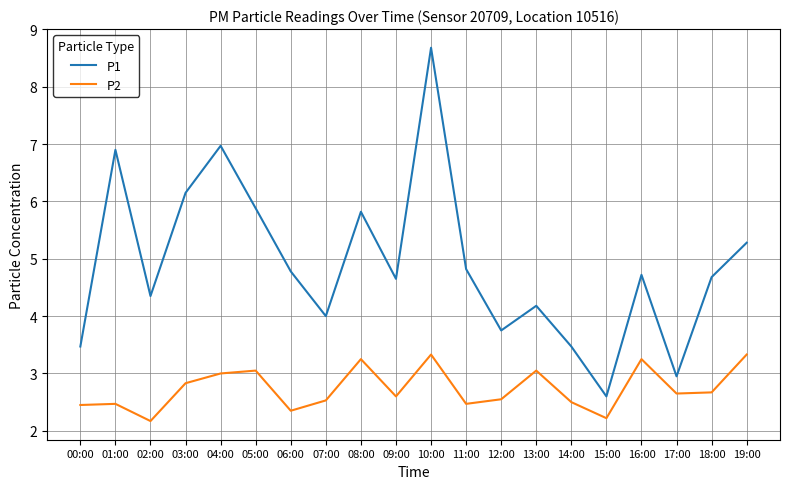

Does the chart have visible grid lines?

Yes